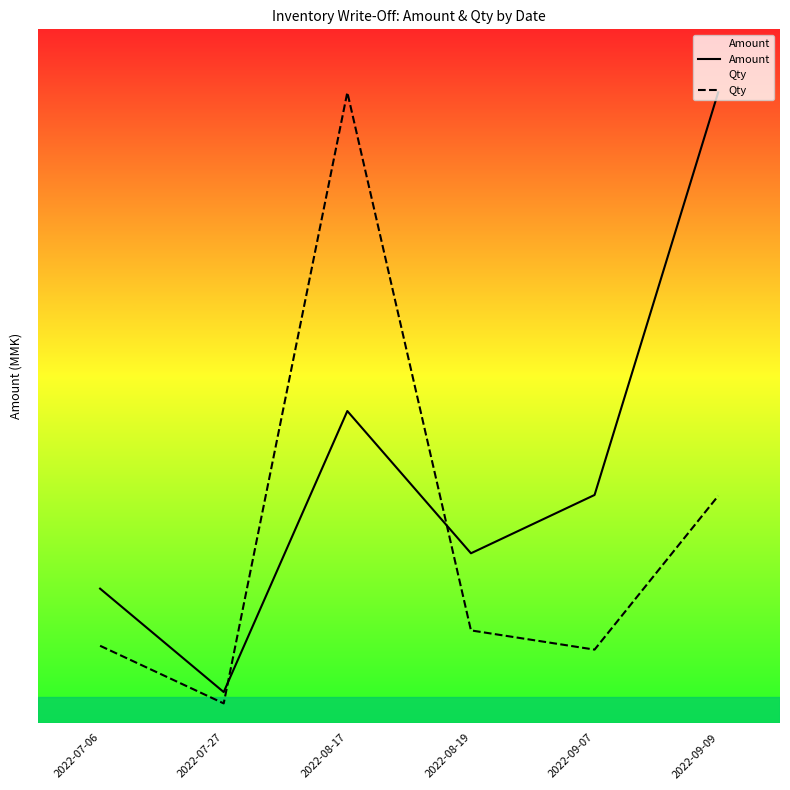

How many values in the Qty series exceed 55824?

3